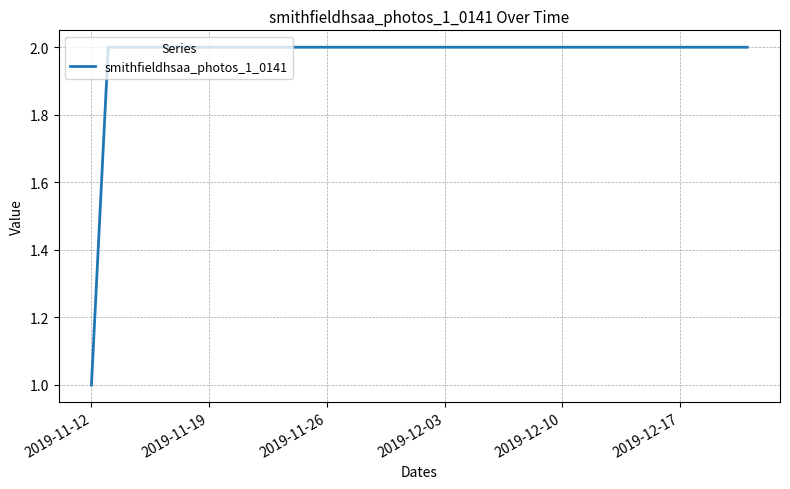

How many lines are shown in the chart?

1